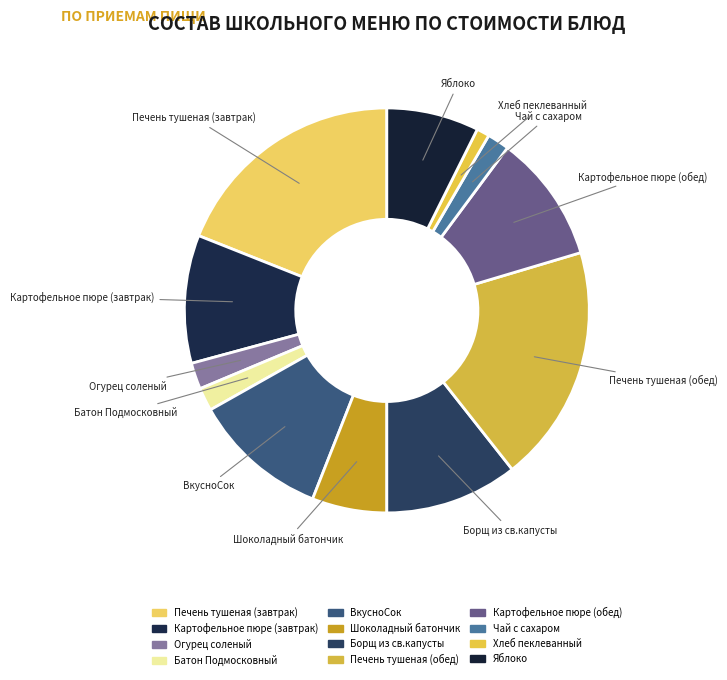

Which has a higher value, Яблоко or Шоколадный батончик?

Яблоко